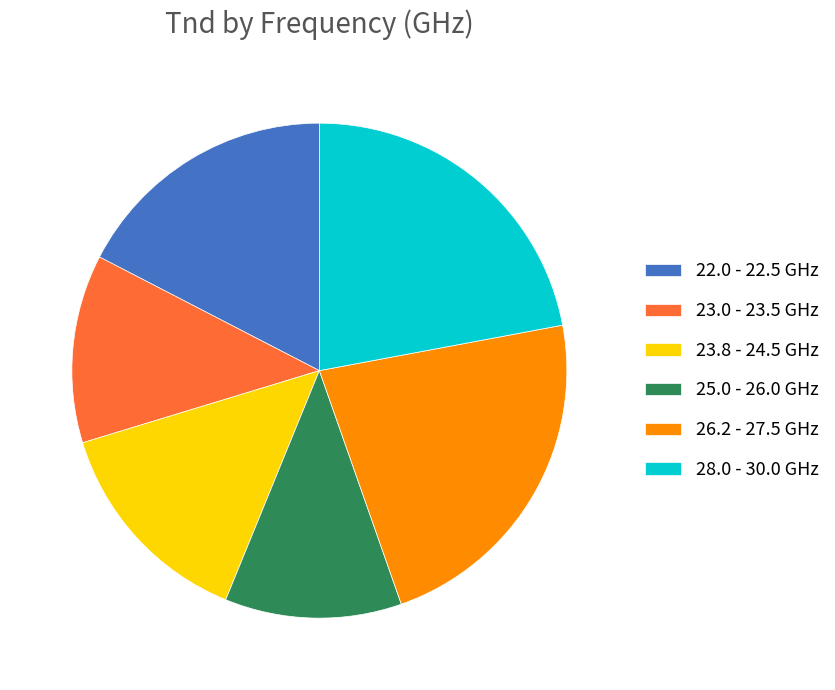

Count the number of slices in the pie.

6